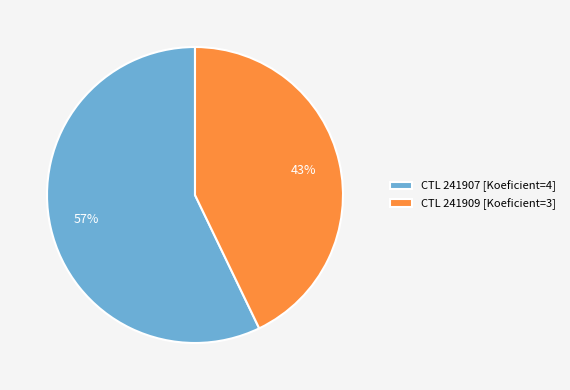

Is it true that CTL 241907 [Koeficient=4] is 43% of the pie?

False